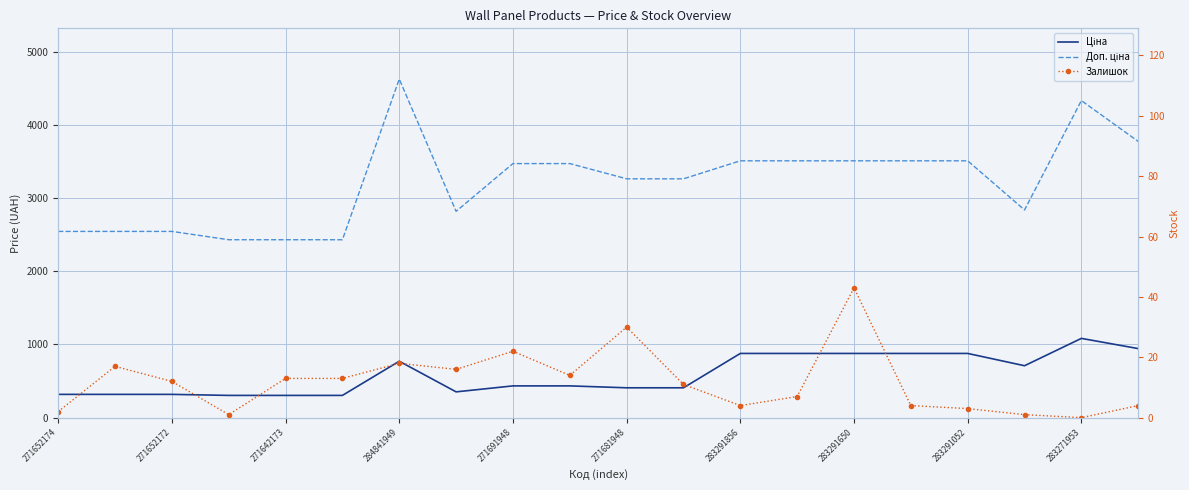

How many lines are shown in the chart?

3